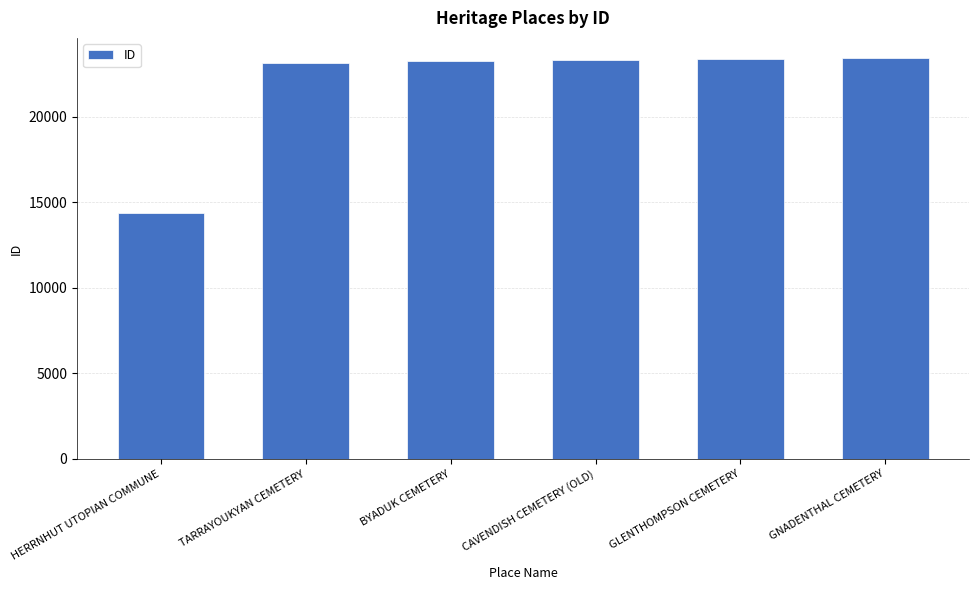

Count the number of data series in this chart.

1